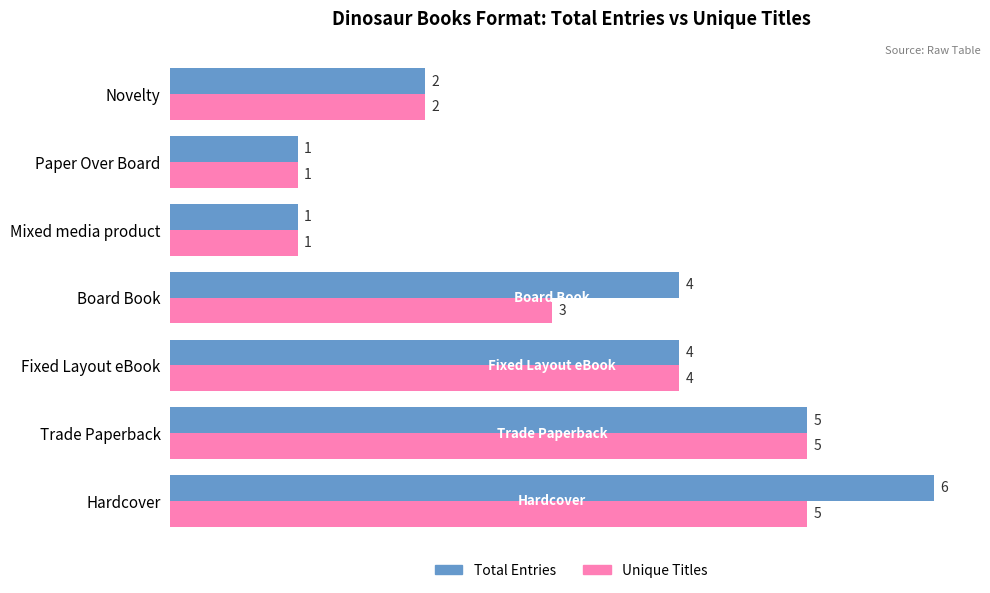

Which series changed the most between Board Book and Mixed media product?

Total Entries